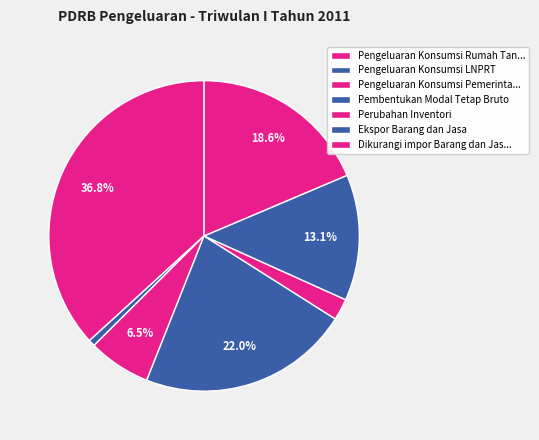

To the nearest percent, what percentage of the pie is Ekspor Barang dan Jasa?

13%